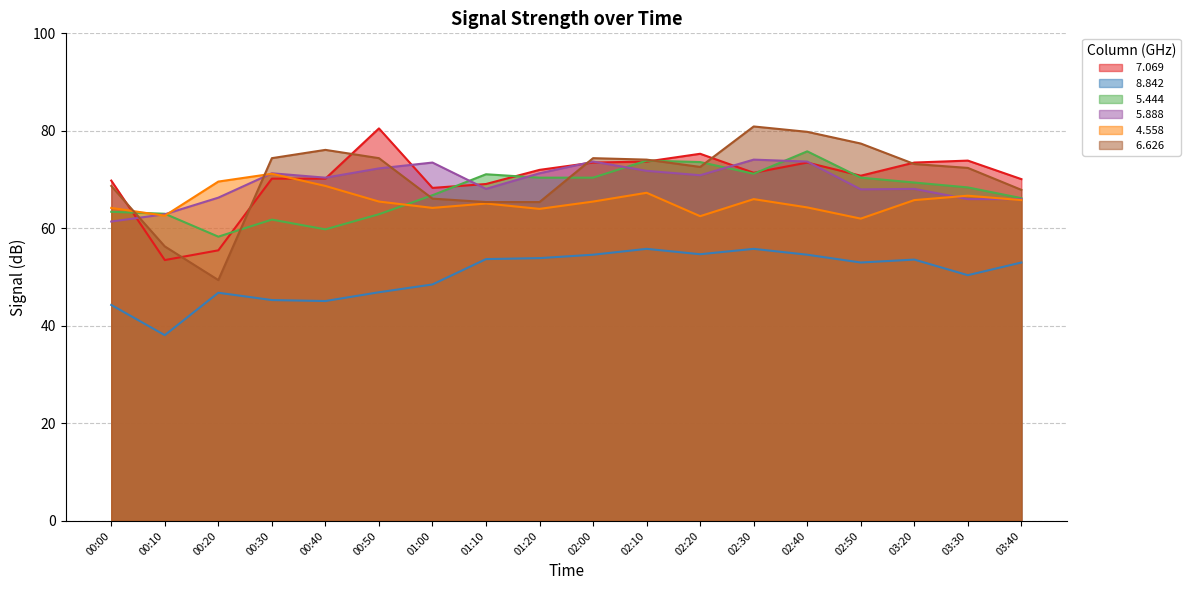

What value does the   6.626 series have at 02:40?

79.8